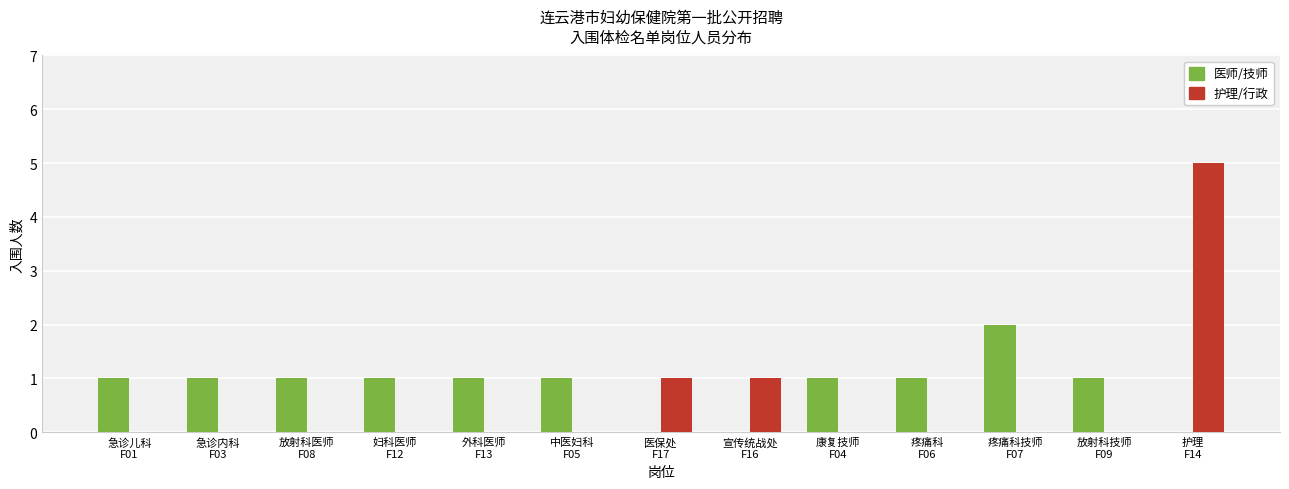

What is the average value of the 护理/行政 series?

1